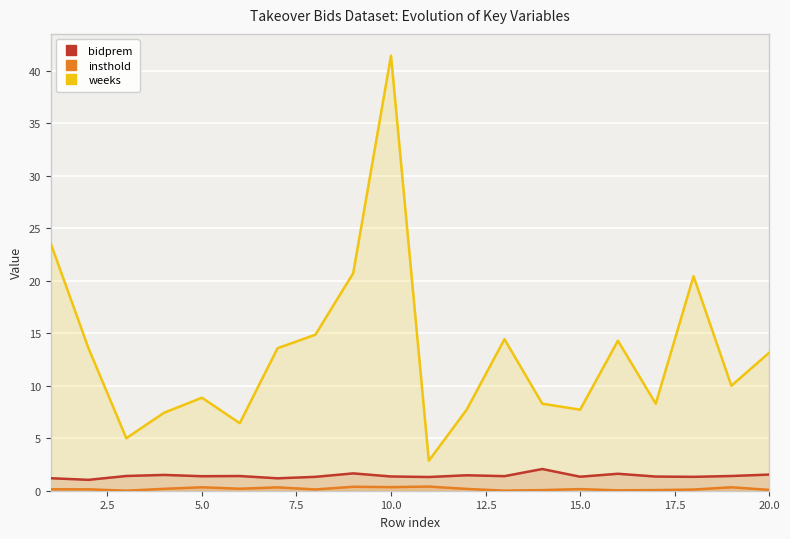

Which series has the largest total across all categories?

weeks